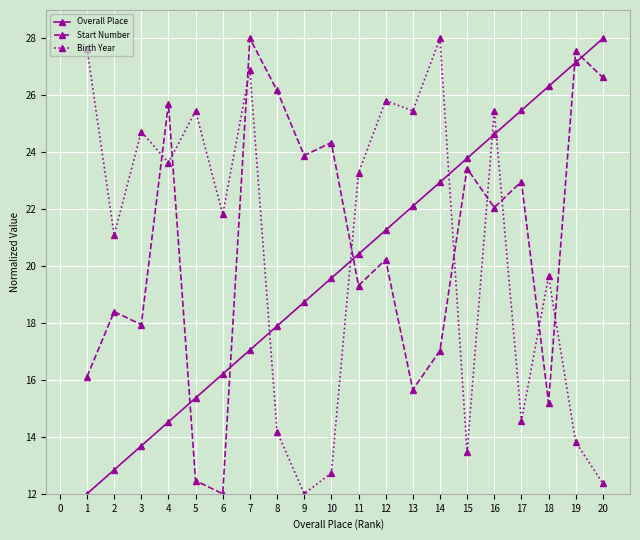

What is the value of the Start Number point at the 2nd from the left?

18.4